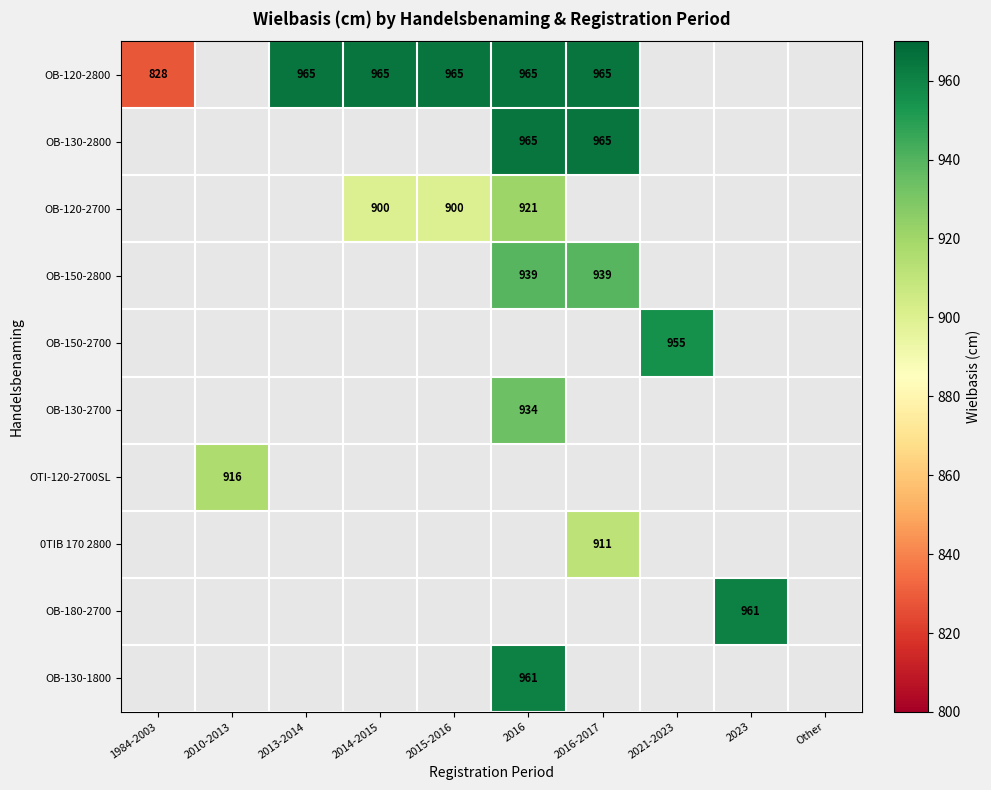

The value of OB-120-2800 at 2016-2017 is 662. True or false?

False